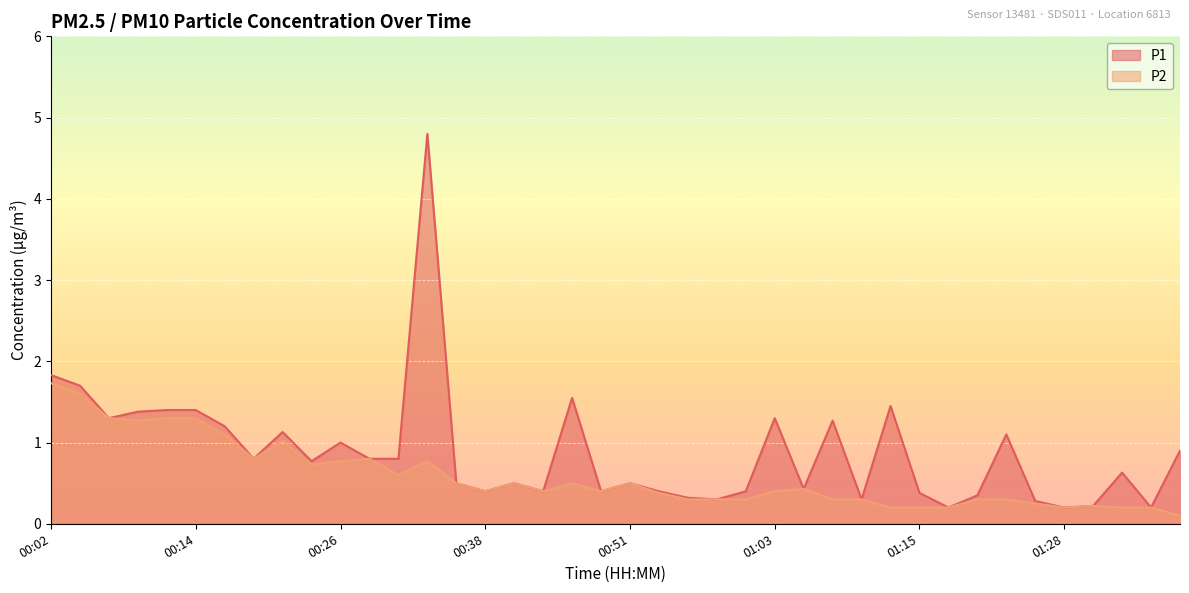

List the series in order of their overall mean, lowest first.

P2, P1